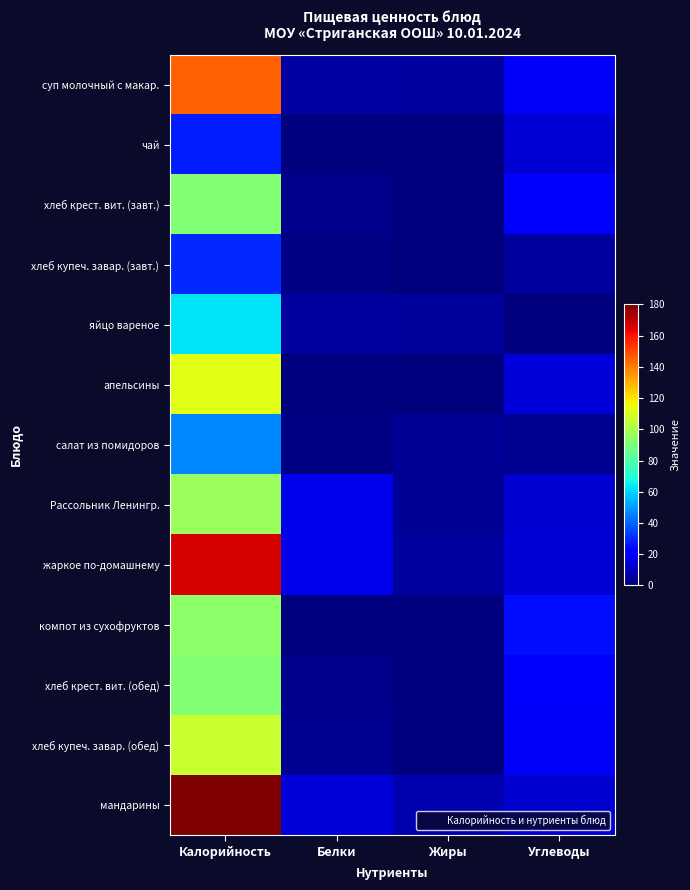

Which category has the lowest value across all series?

Жиры